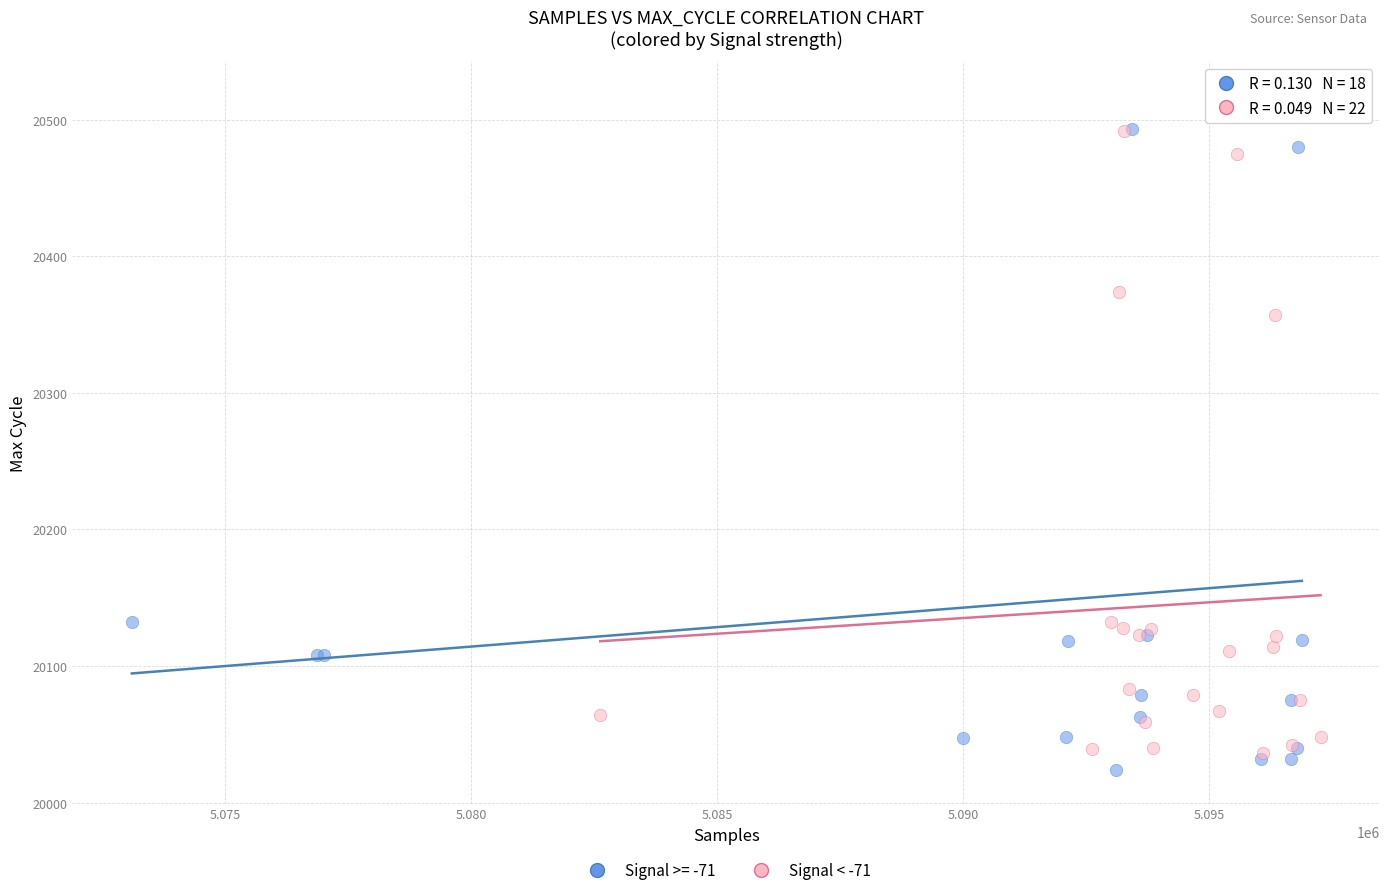

Which series reaches the maximum Y coordinate?

Signal >= -71